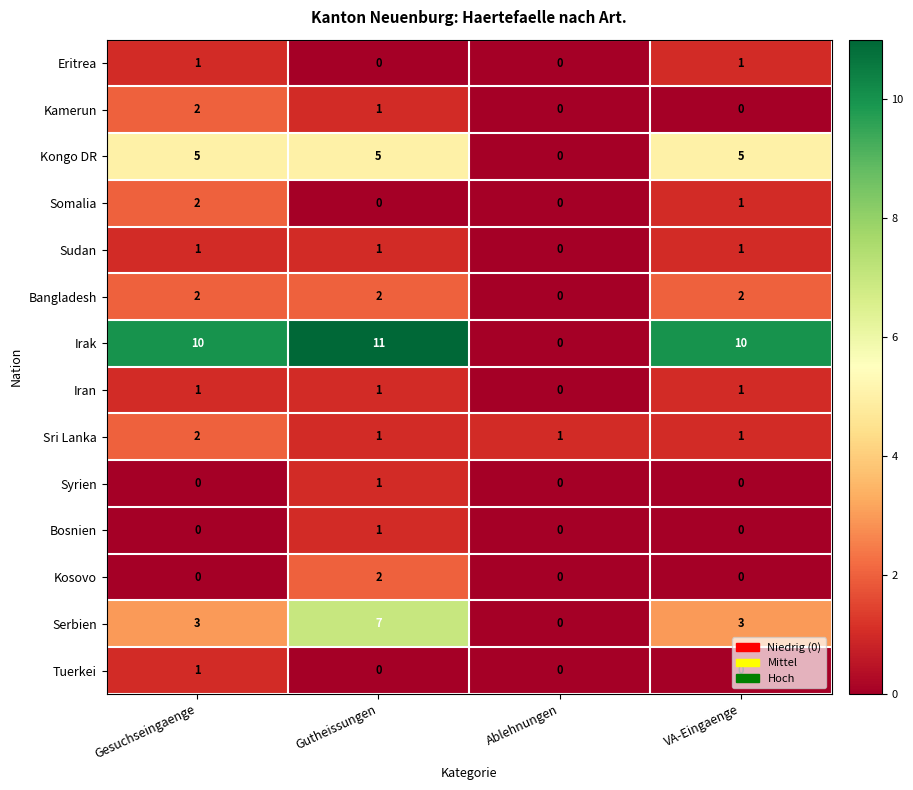

What is the average value of the Serbien series?

3